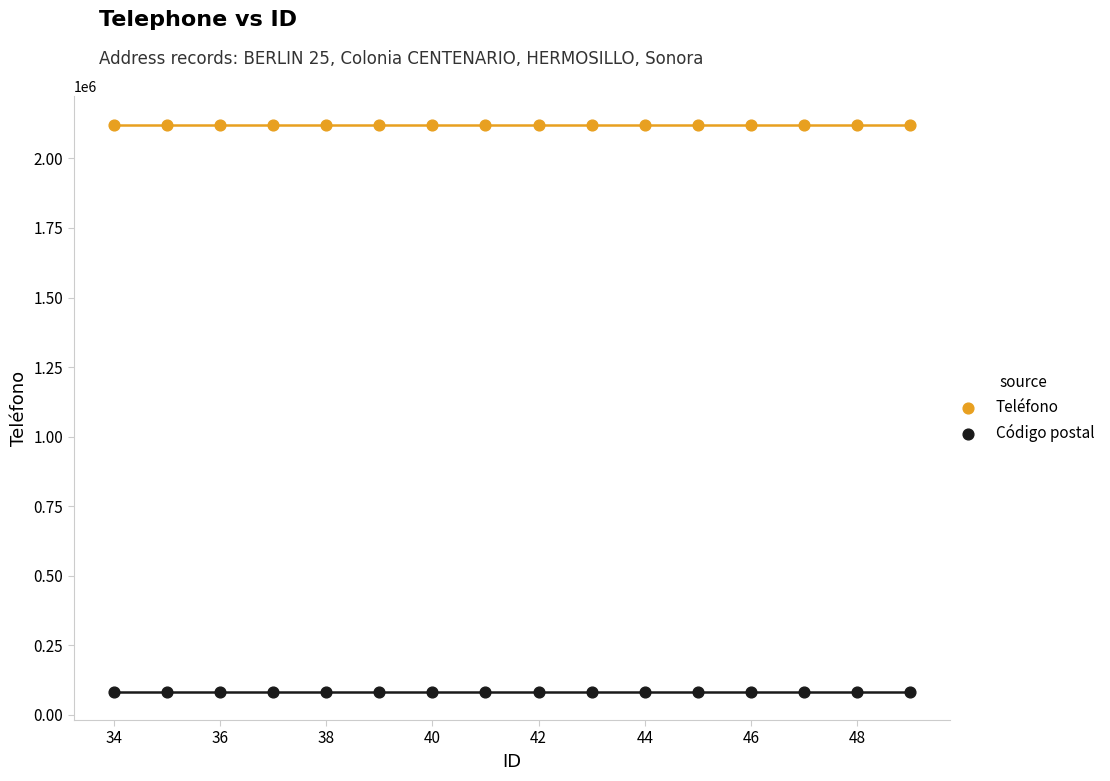

Across all data points, what is the range of X values (max minus min)?

15